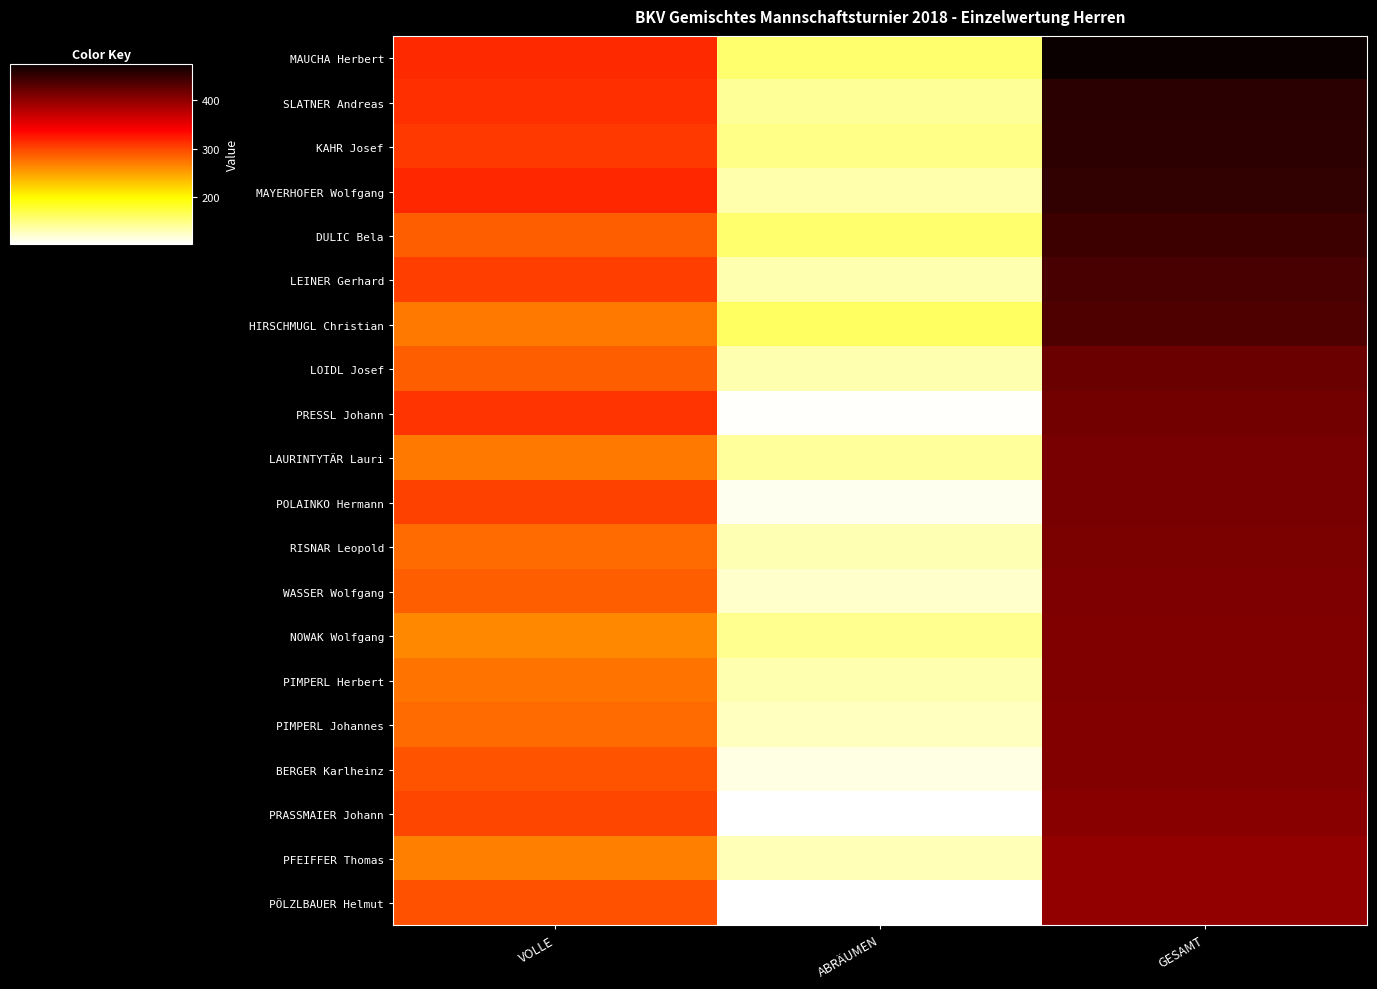

At how many categories does at least one series exceed 307?

2